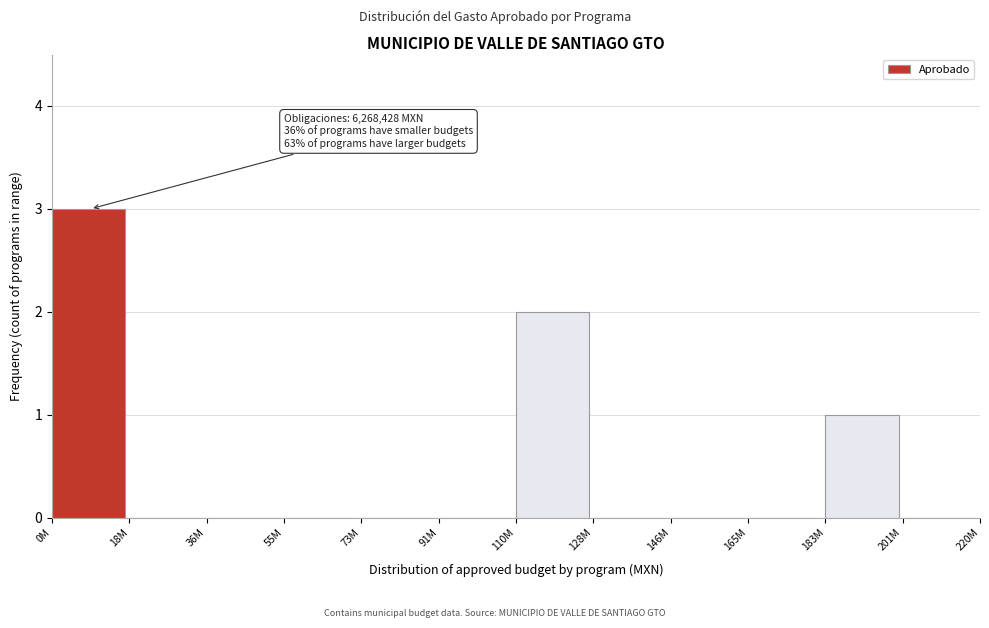

Reading right to left, what are all the values shown in this chart?

201M=0	183M=1	165M=0	146M=0	128M=0	110M=2	91M=0	73M=0	55M=0	36M=0	18M=0	0M=3